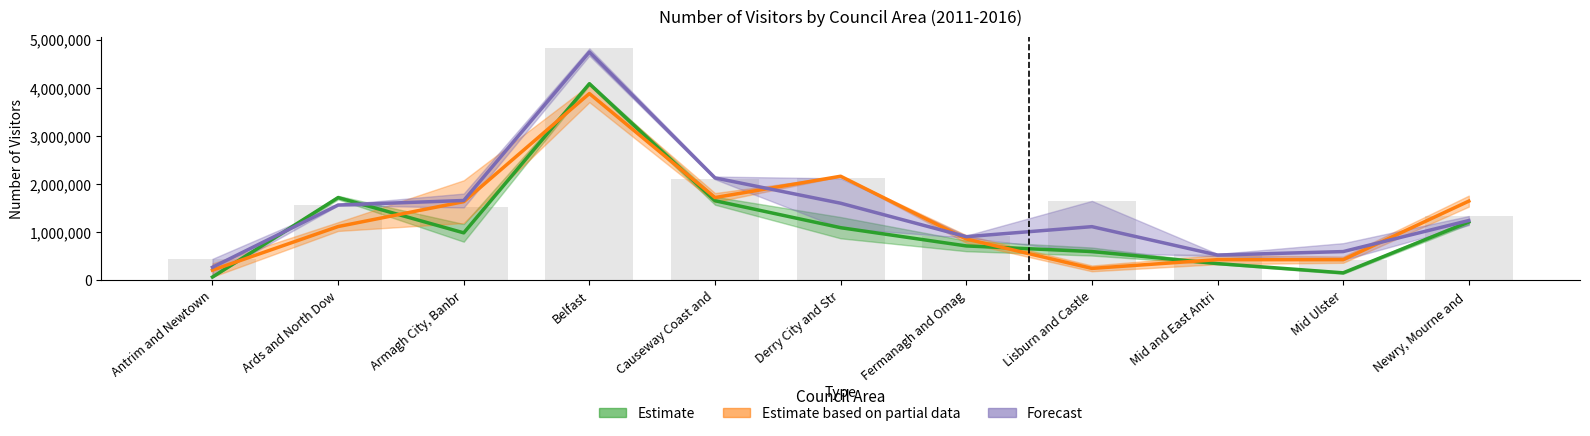

What is the difference between the highest and lowest values at Ards and North Dow?

602339.5